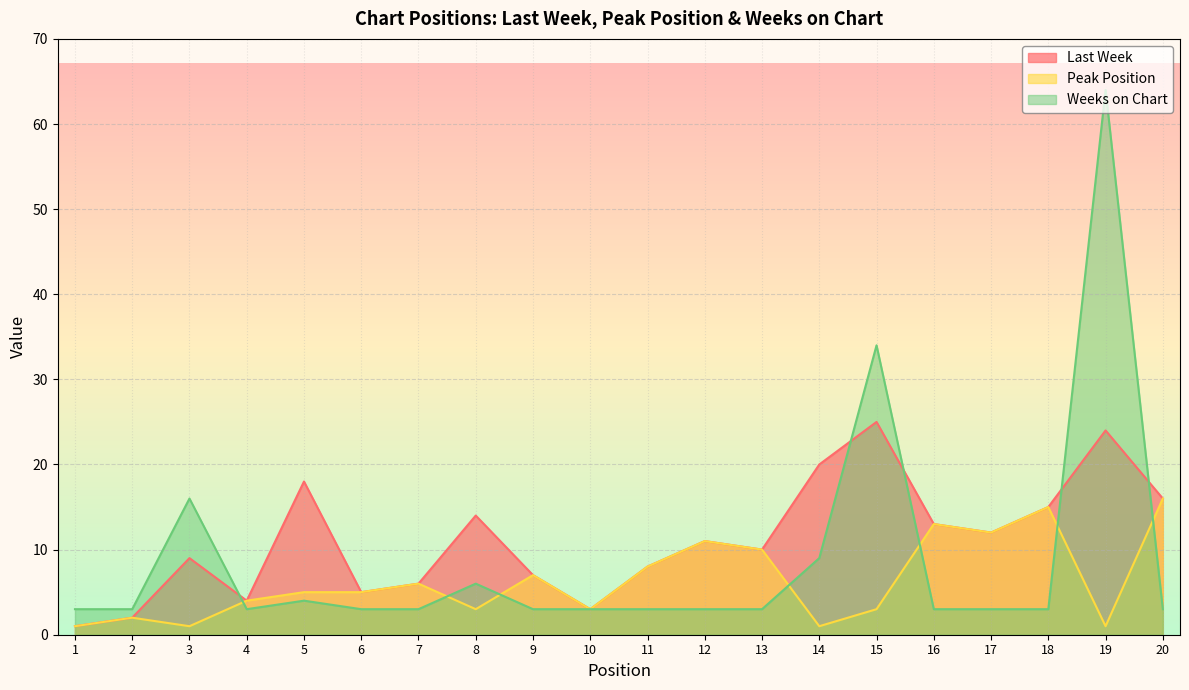

What is the difference between the Last Week values at 12 and 14?

9